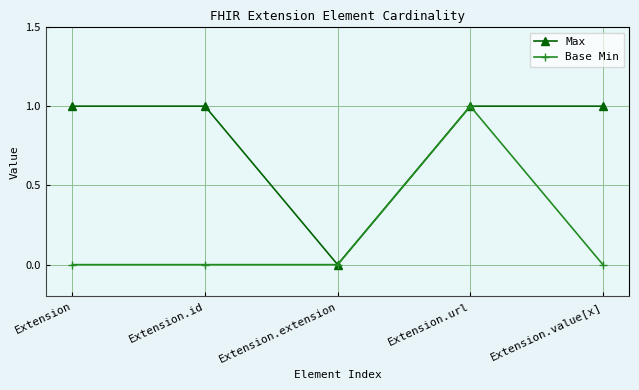

What is the label of the 5th point from the left?

Extension.value[x]